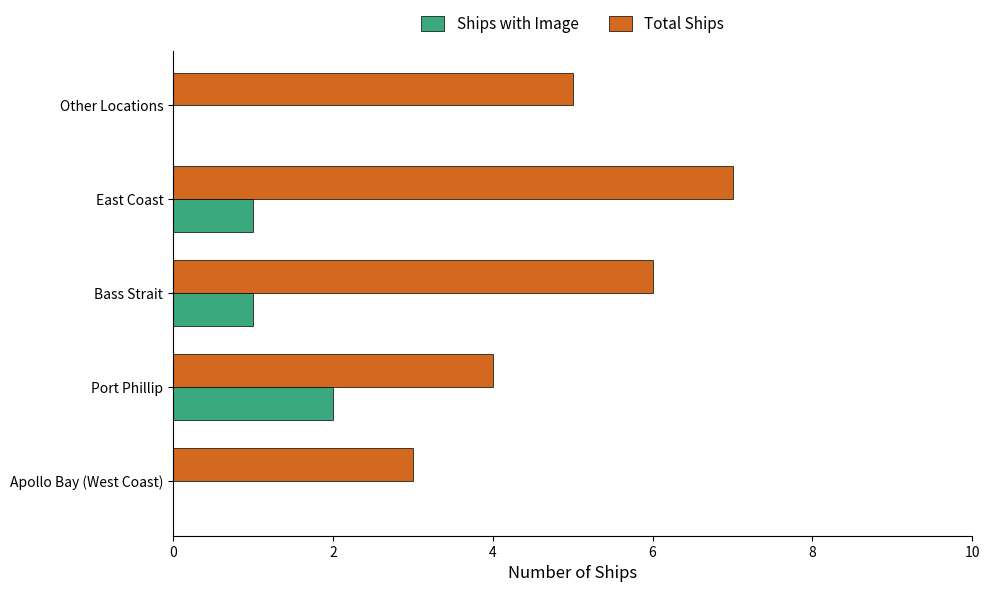

How many categories are shown in the chart?

5